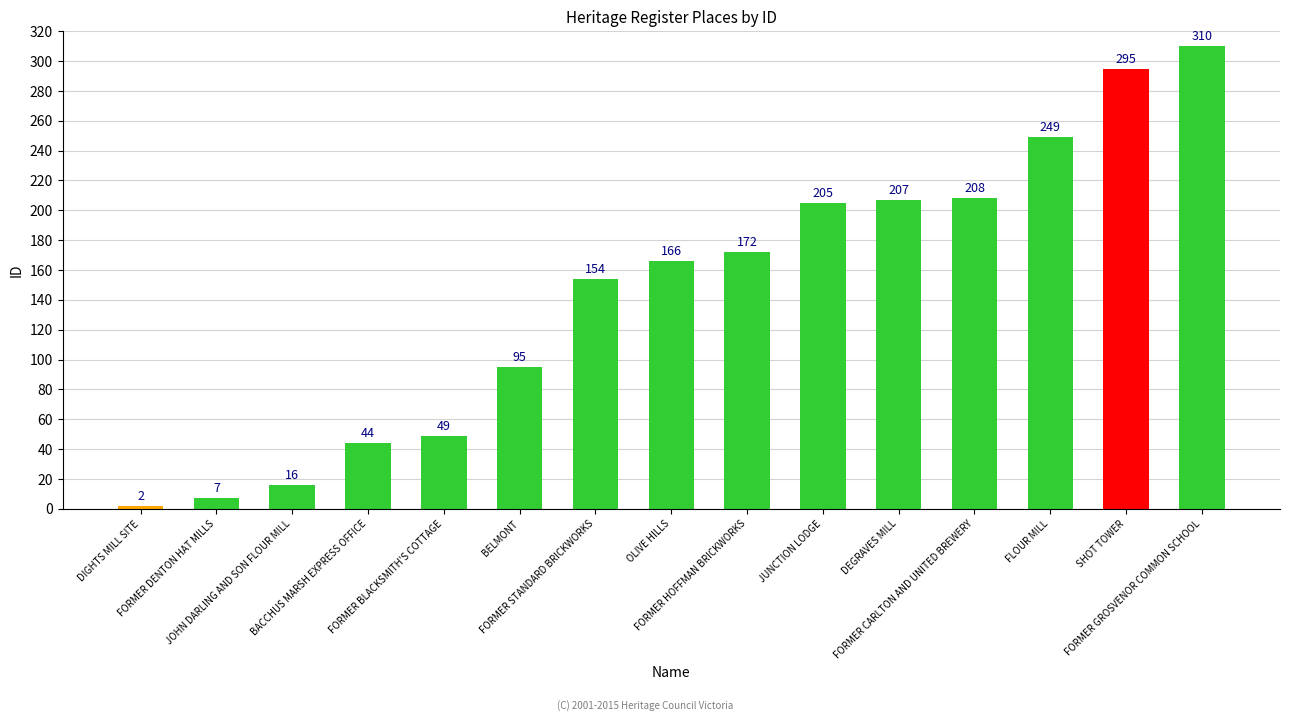

What is the sum of all values?

2179